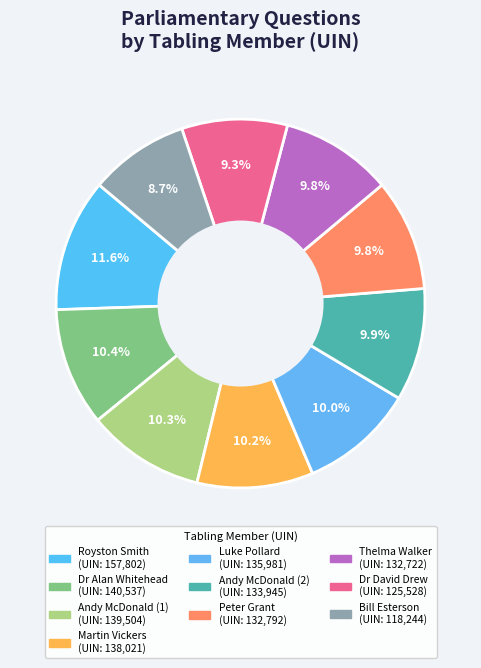

How much of the chart is everything except Royston Smith?

88.4%